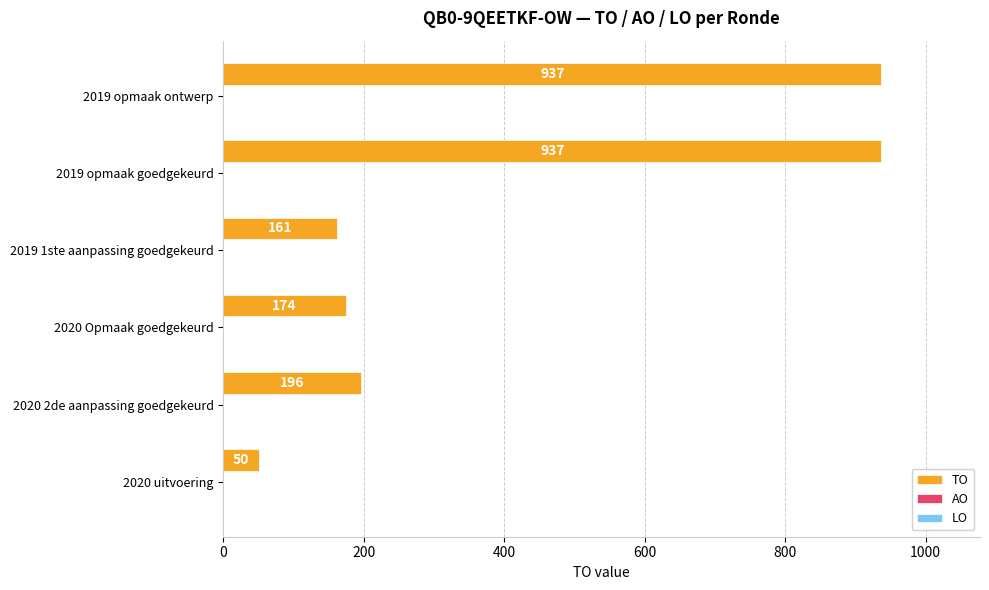

What is the minimum value shown in the chart?

50